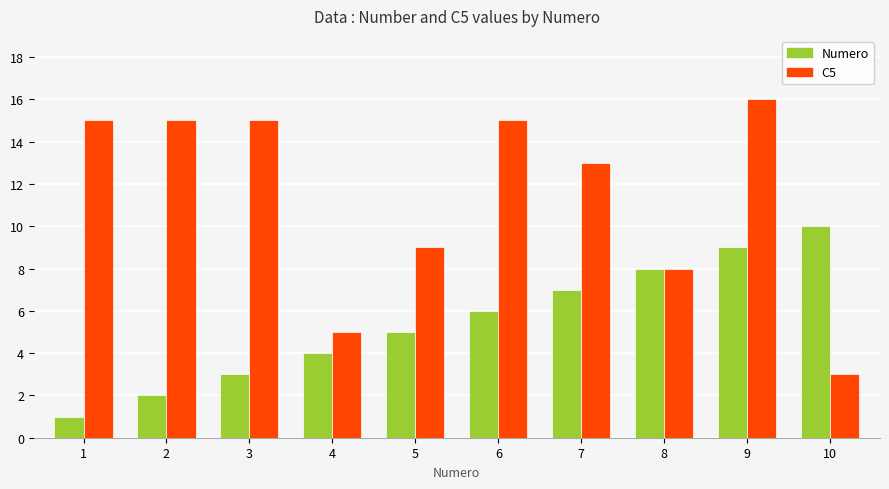

What is the sum of all Numero values?

55